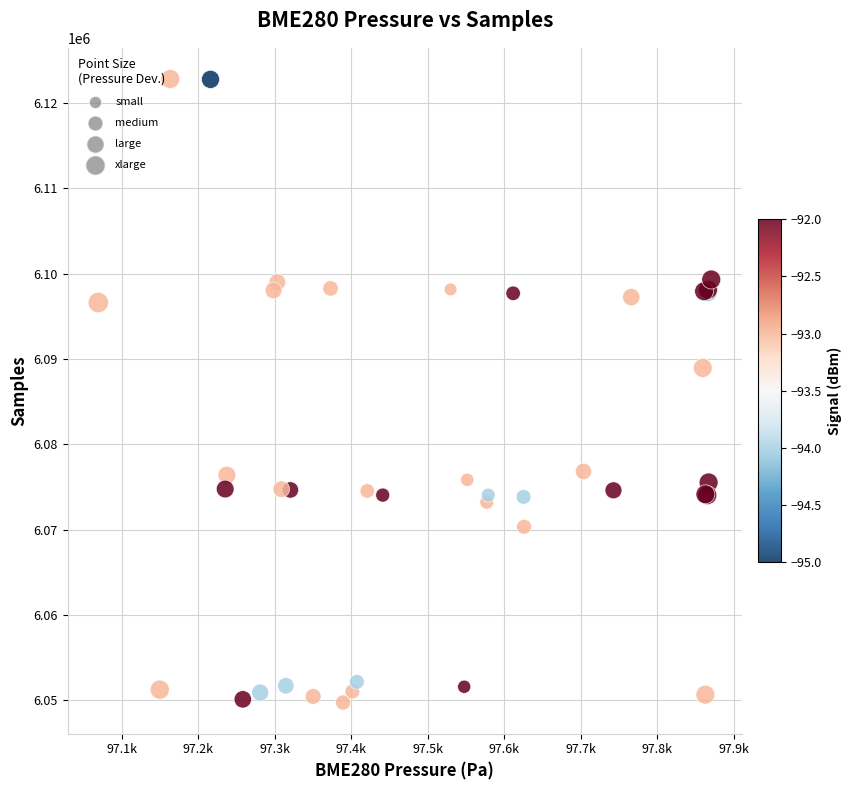

What Y value in the scatter plot is closest to 6086280?

6088949